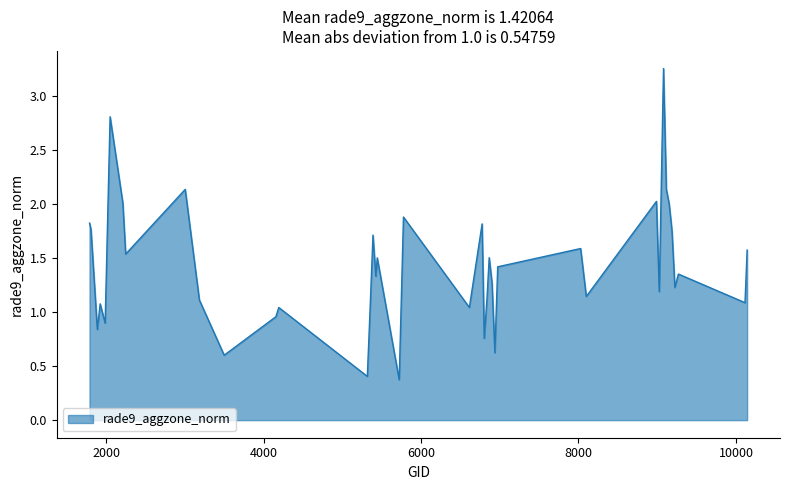

How many lines are shown in the chart?

1